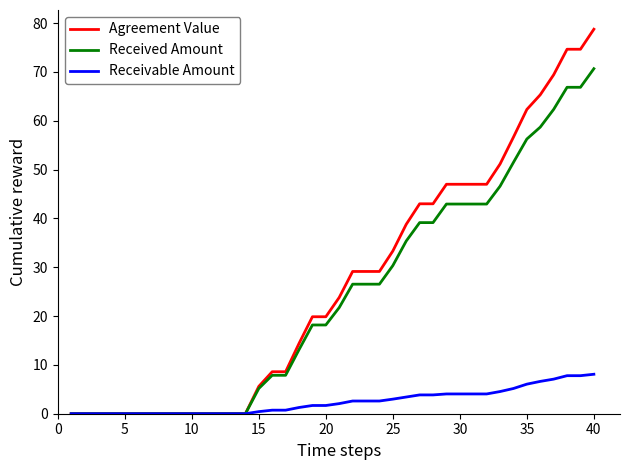

What is the greatest value displayed?

78.7